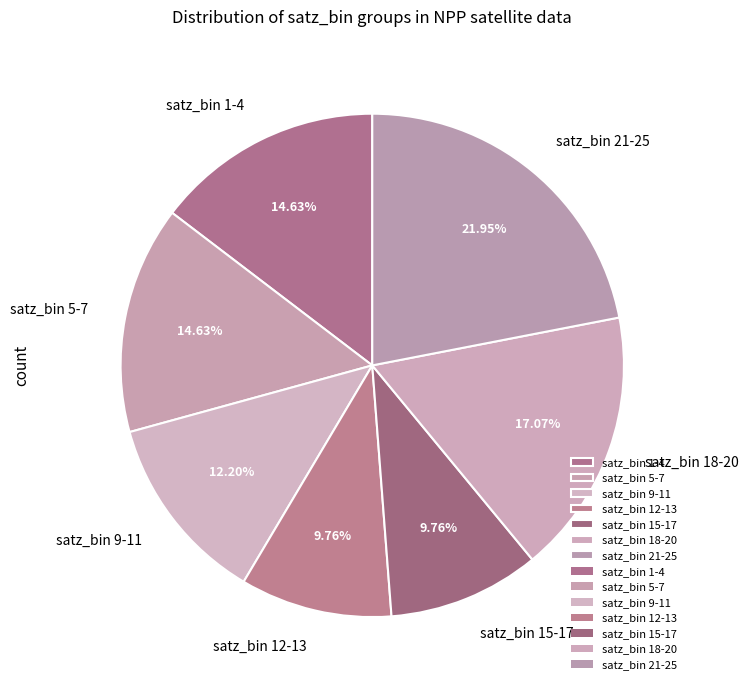

Approximately how many times larger is the value at satz_bin 1-4 compared to satz_bin 21-25?

0.7